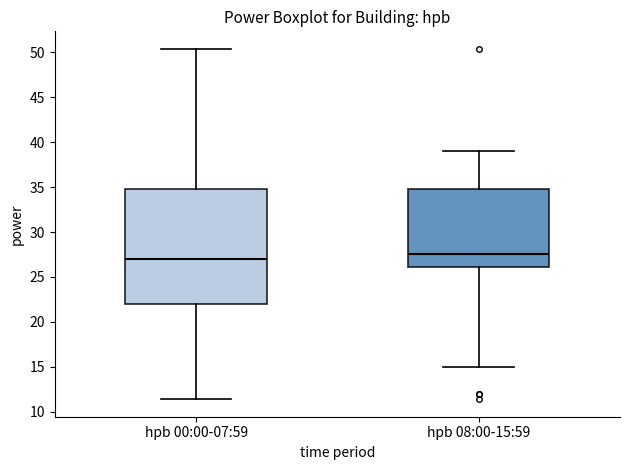

Where is the lower edge of the box for hpb 00:00-07:59 on the y-axis? The values are not printed on the chart, so give them approximately, as read against the axis.

22.0